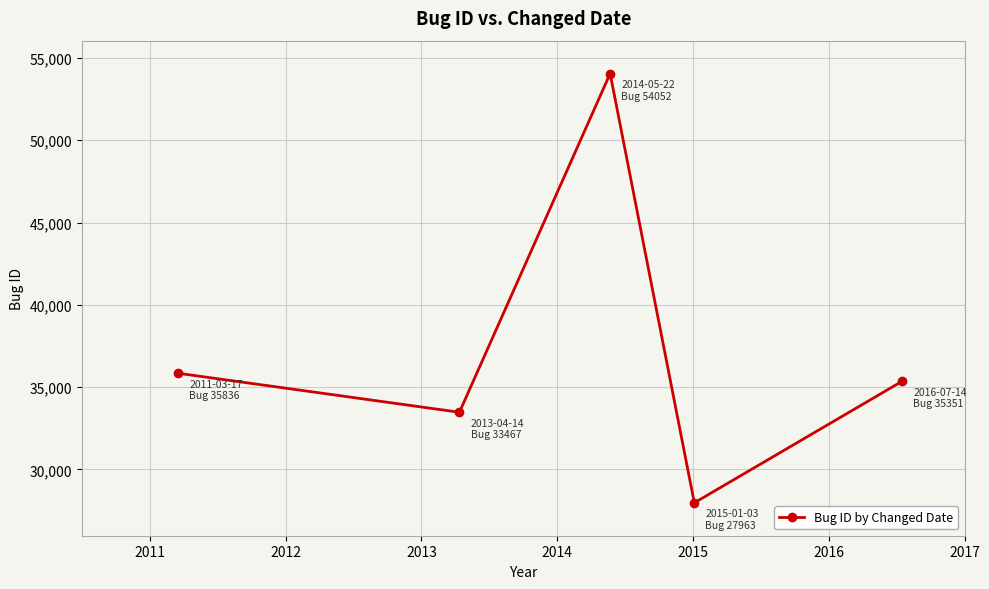

How many points are higher than both their immediate neighbors (excluding endpoints)?

1